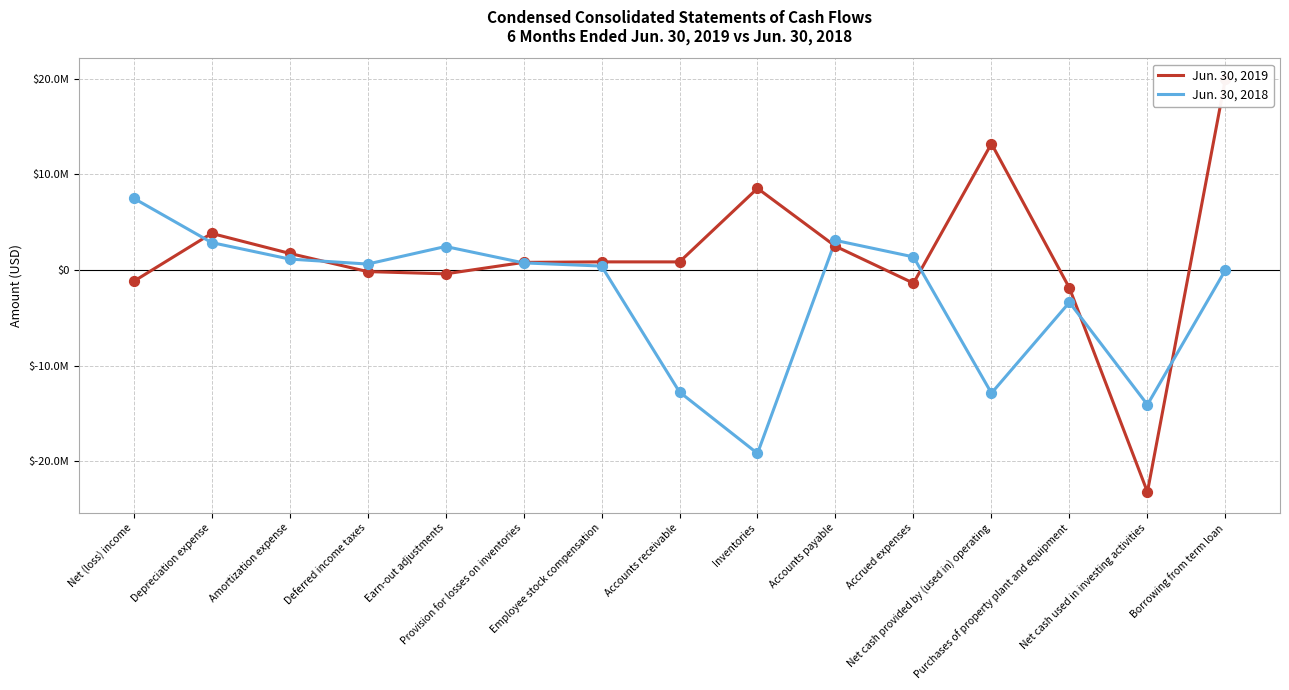

Which series has the largest total across all categories?

Jun. 30, 2019